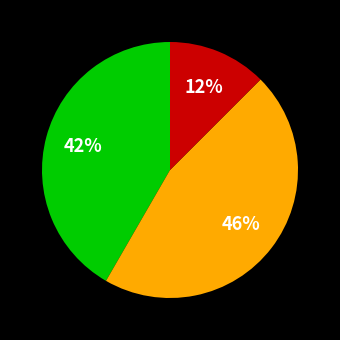

To the nearest percent, what is the average slice percentage?

33%